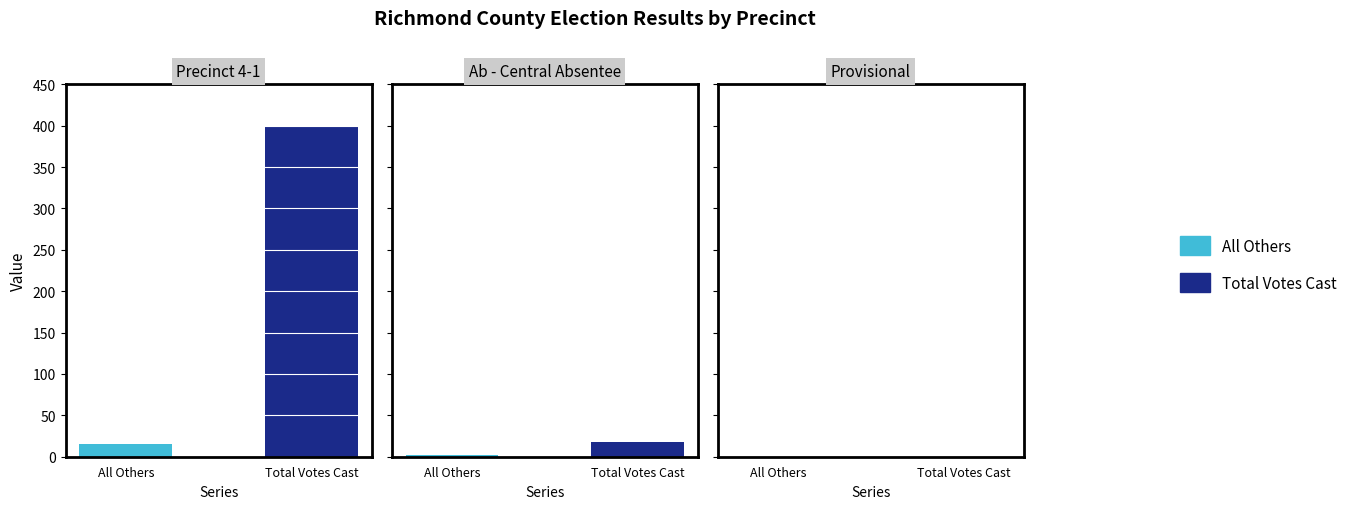

Which series has the largest range (max minus min)?

Total Votes Cast